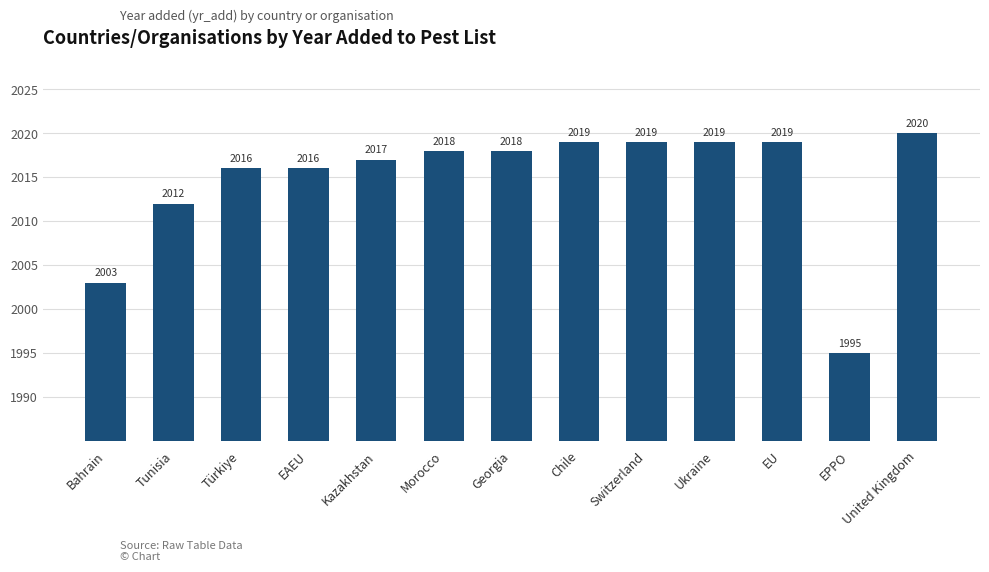

Which category has the lowest value across all series?

EPPO